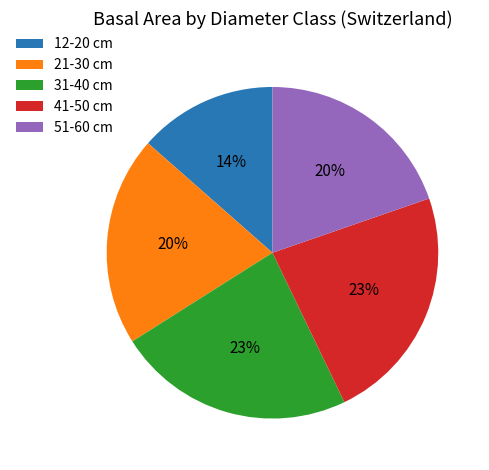

Combined, do 21-30 cm and 12-20 cm account for over 50%?

No